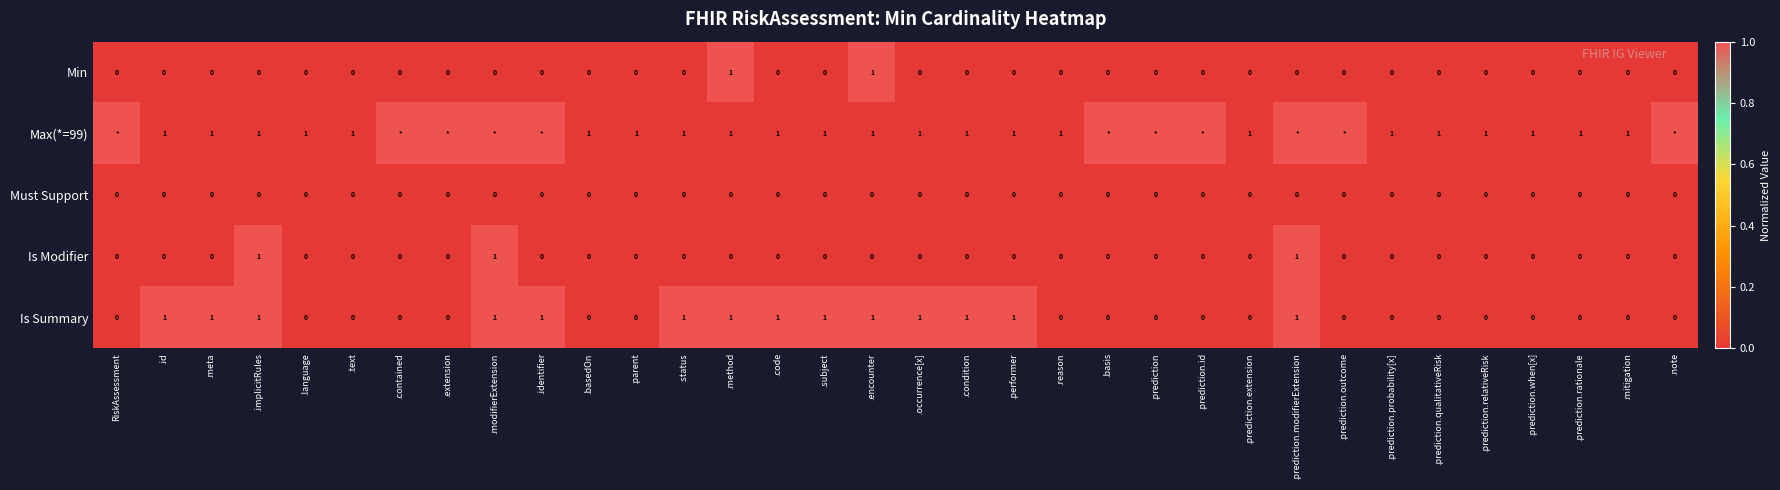

How many Min values are between 0 and 1?

34